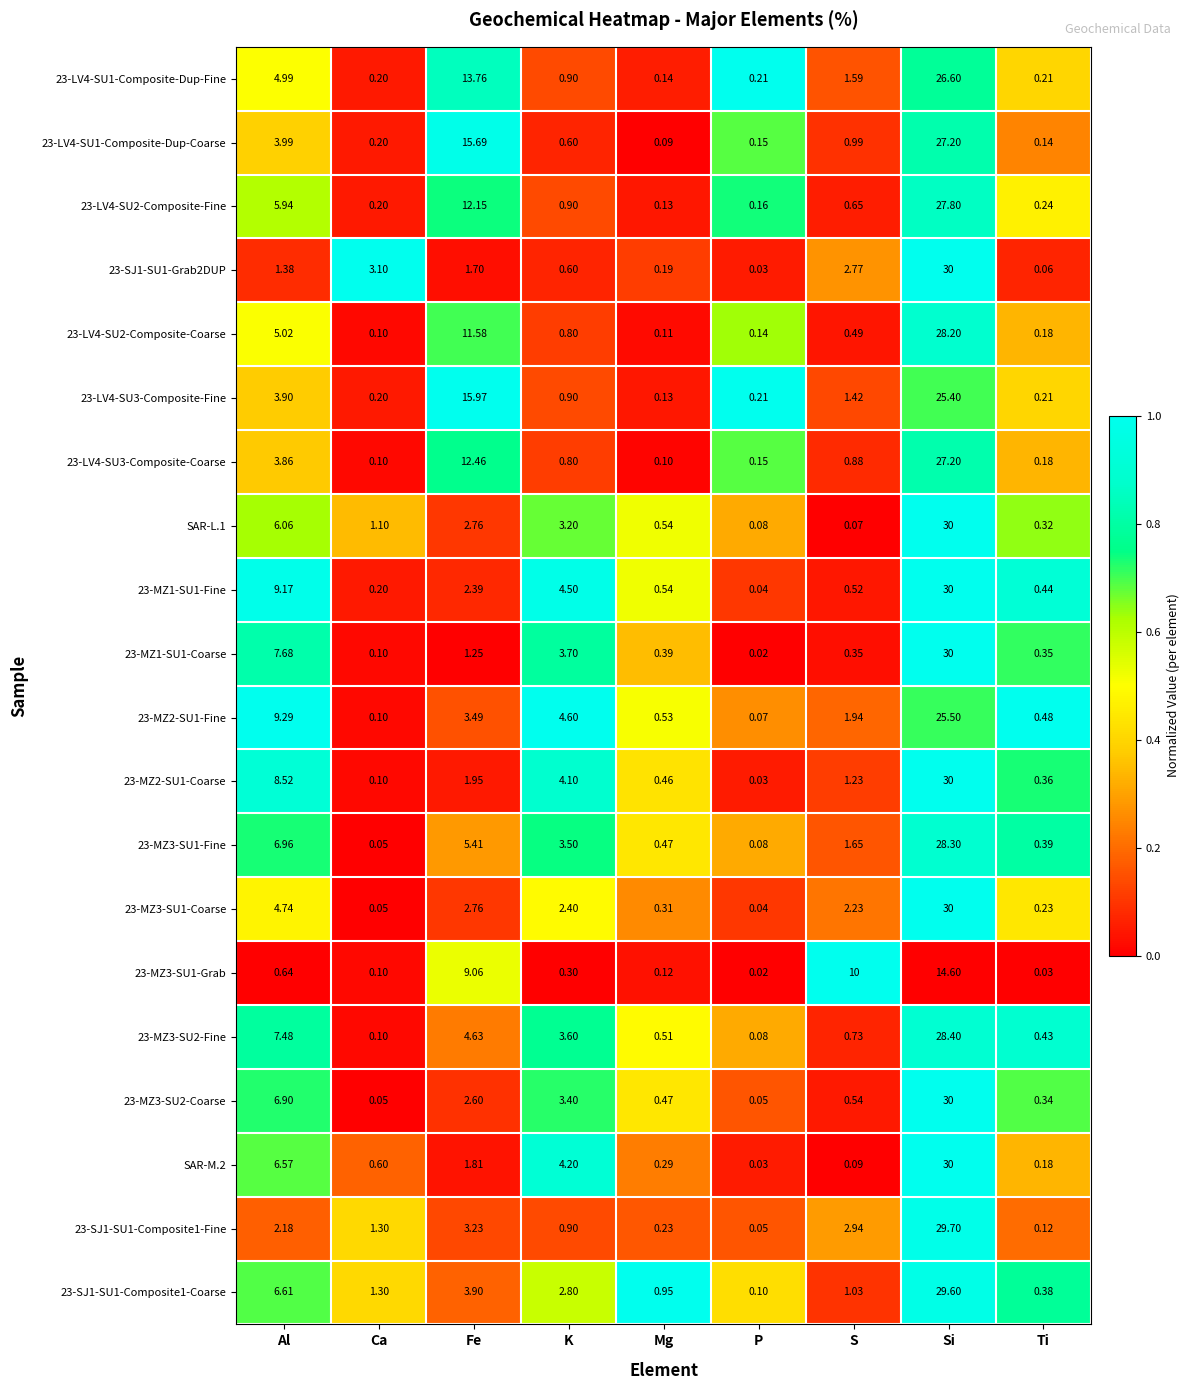

Where does the 23-MZ3-SU1-Coarse series first go above 2?

Al